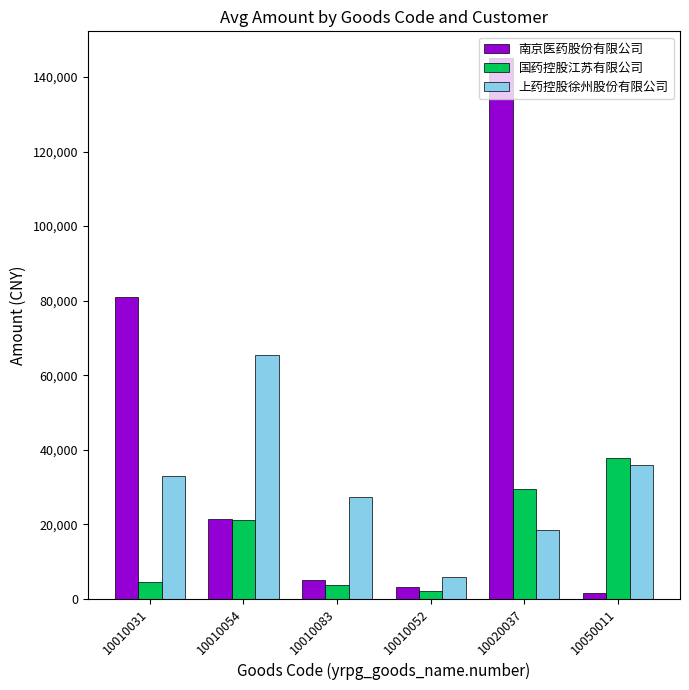

Which category has the highest value in the 南京医药股份有限公司 series?

10020037